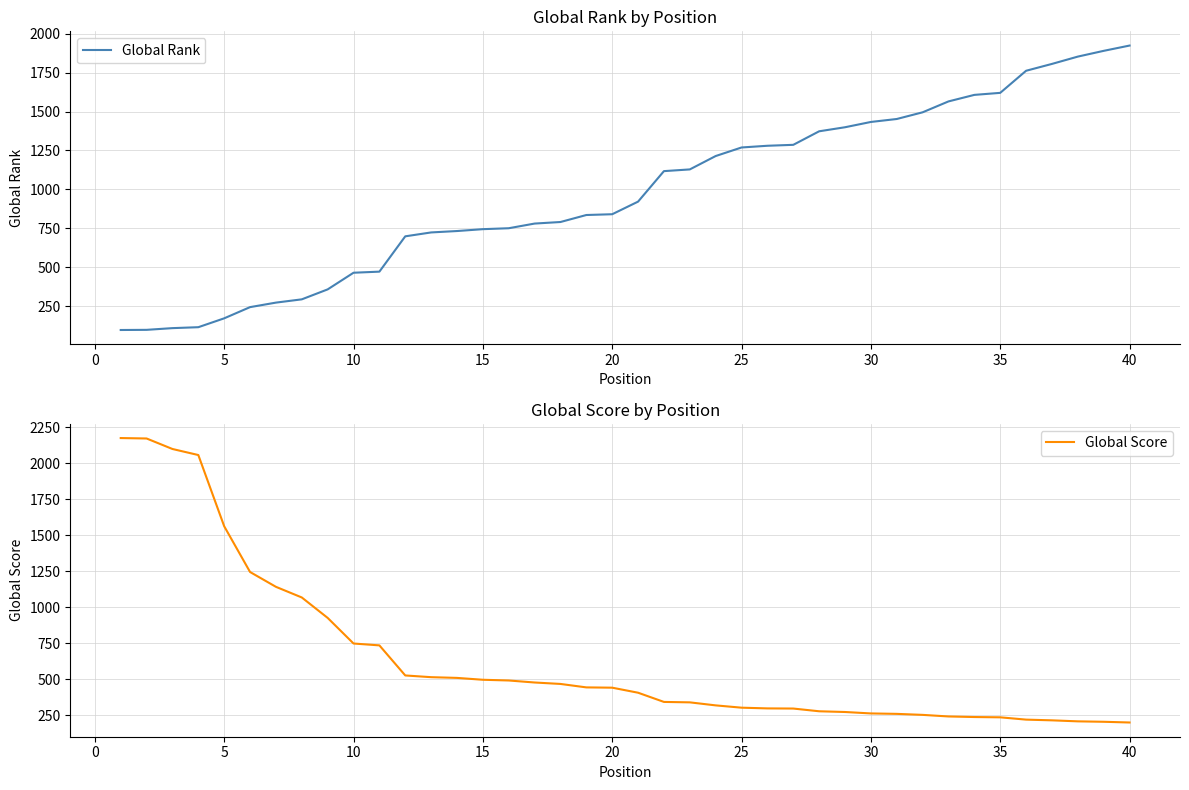

The value of Global Rank at 25 is 432. True or false?

False